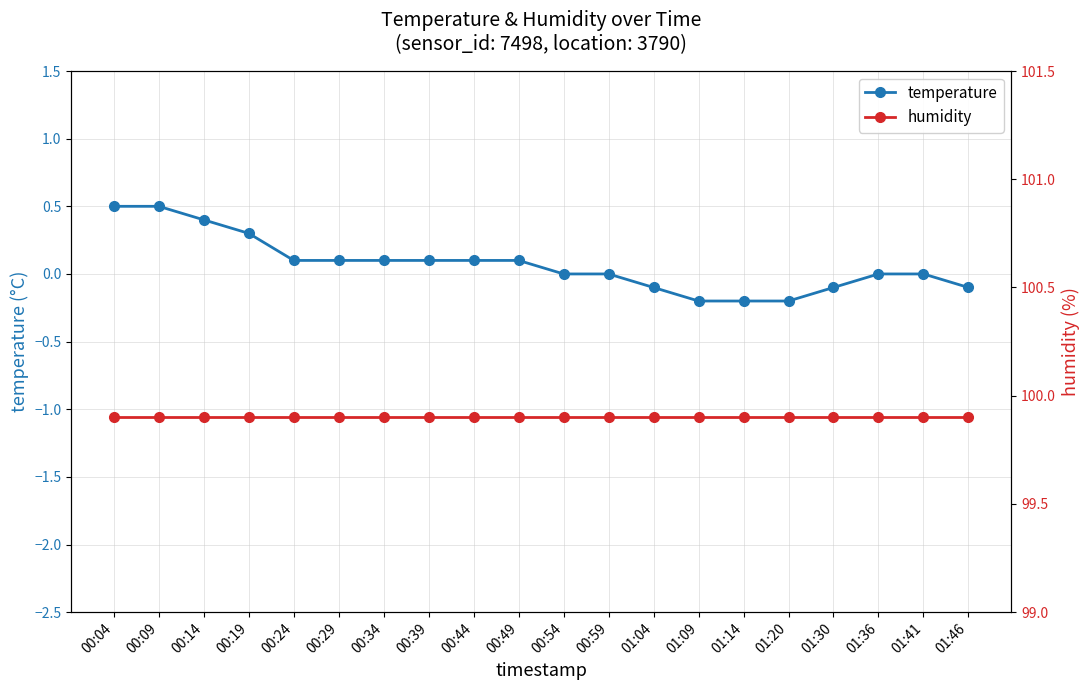

What is the greatest value displayed?

99.9